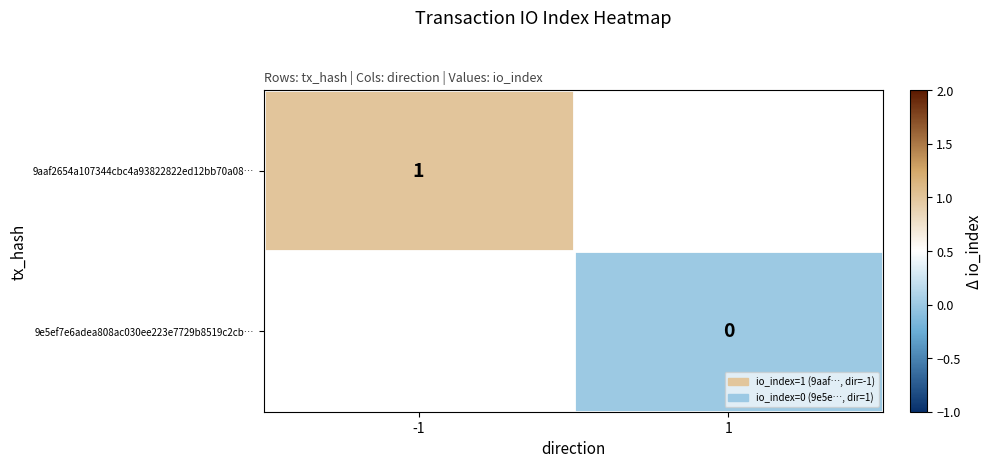

The value of 9aaf2654a107344cbc4a93822822ed12bb70a08… at -1 is 1.0. True or false?

True